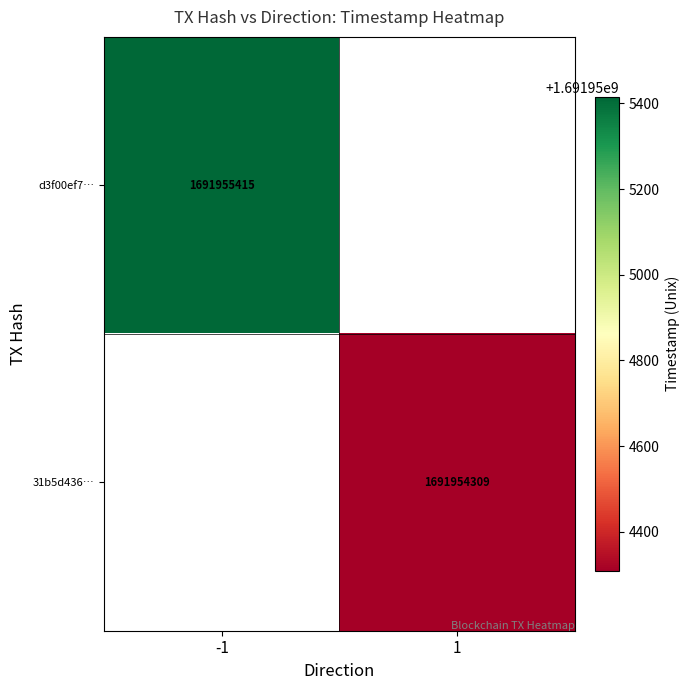

What is the spread (max minus min) of values at direction?

2